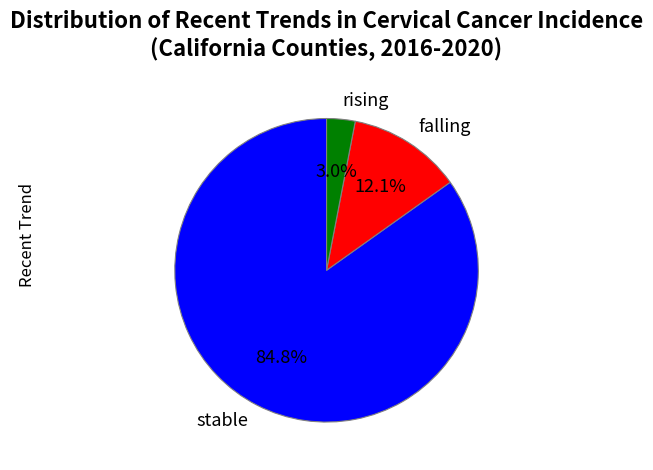

To the nearest percent, what is the difference between the largest and smallest slice percentages?

82%